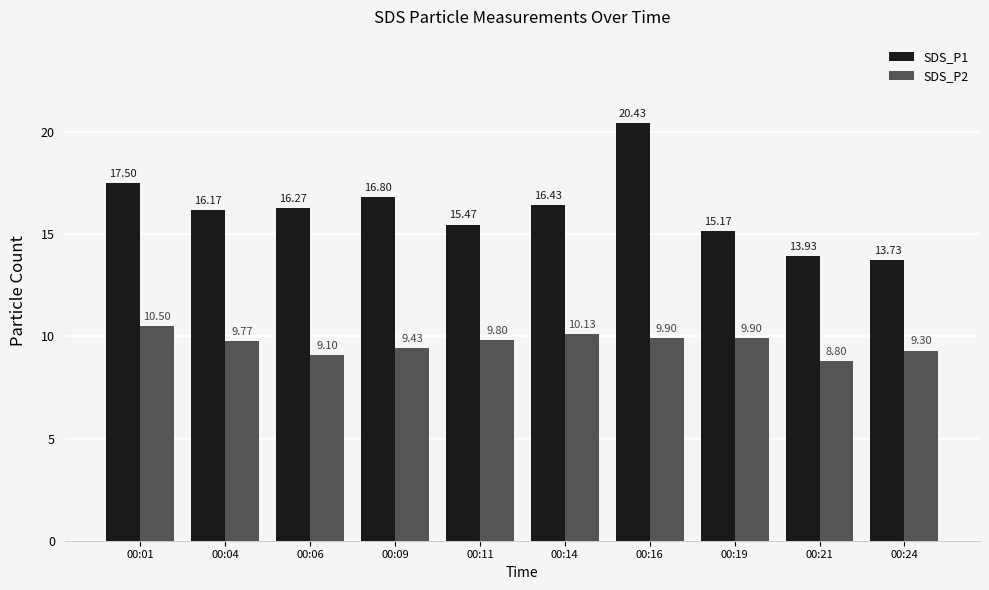

What is the sum of all SDS_P1 values?

161.9